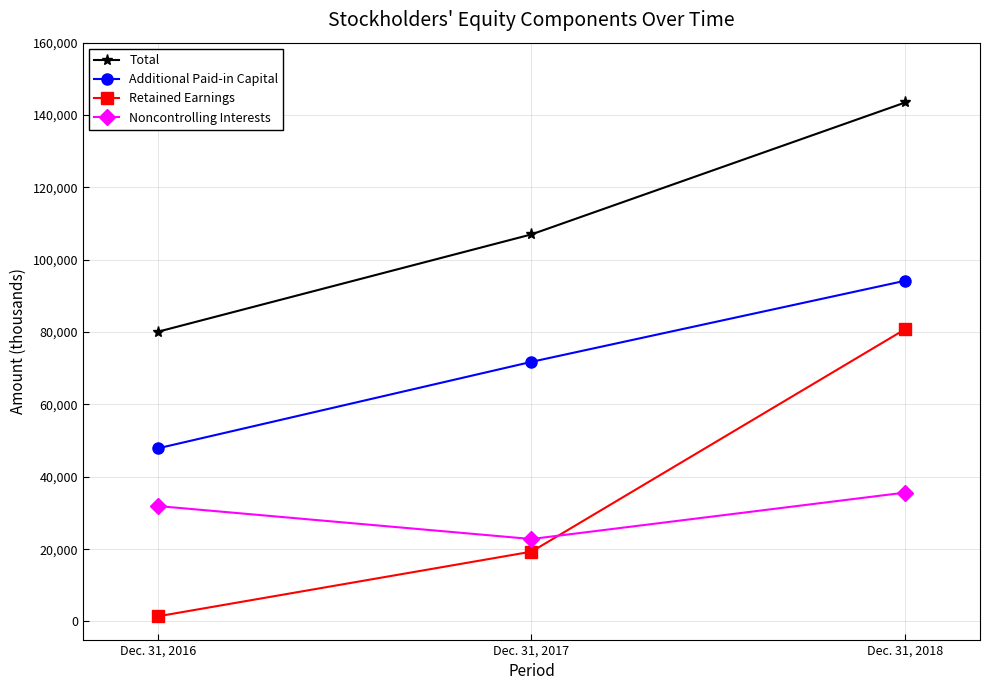

Reading right to left, transcribe all the data shown in this chart.

Total: 143468	107001	80078
Additional Paid-in Capital: 94194	71770	47849
Retained Earnings: 80804	19305	1420
Noncontrolling Interests: 35638	22796	31916